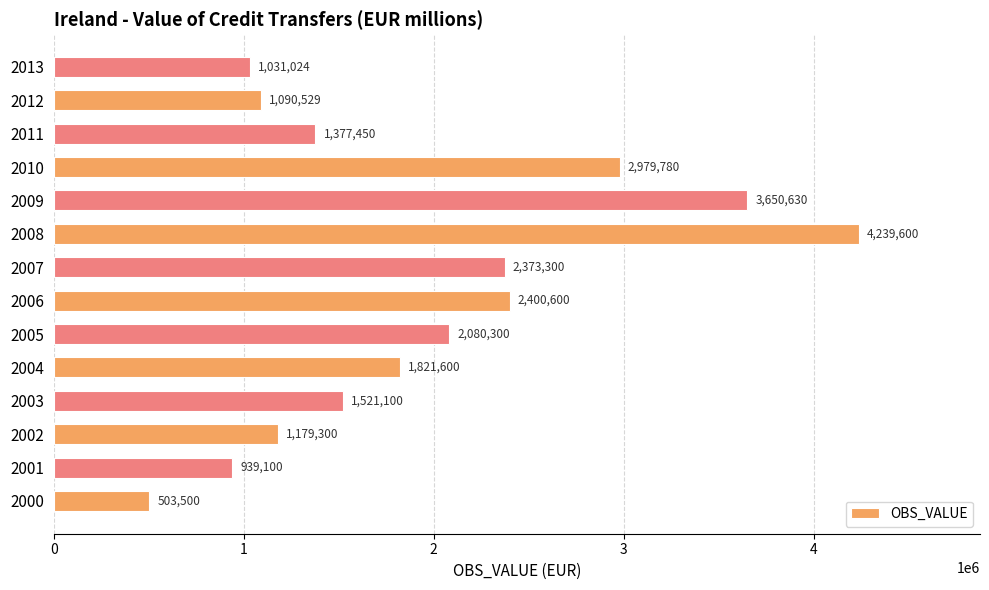

True or false: the data shows 1179300.0 at 2002.

True